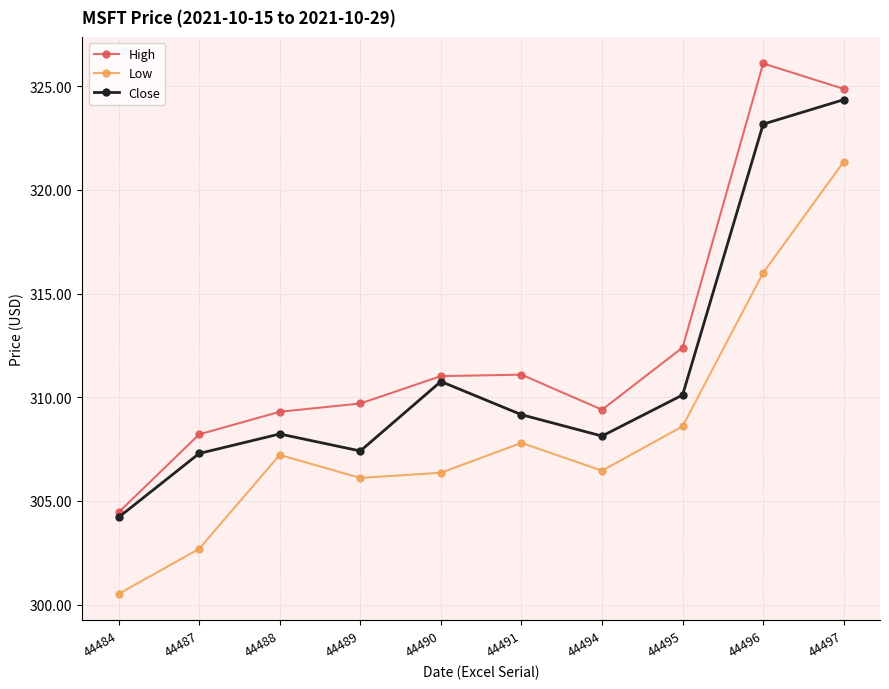

How many lines are shown in the chart?

3